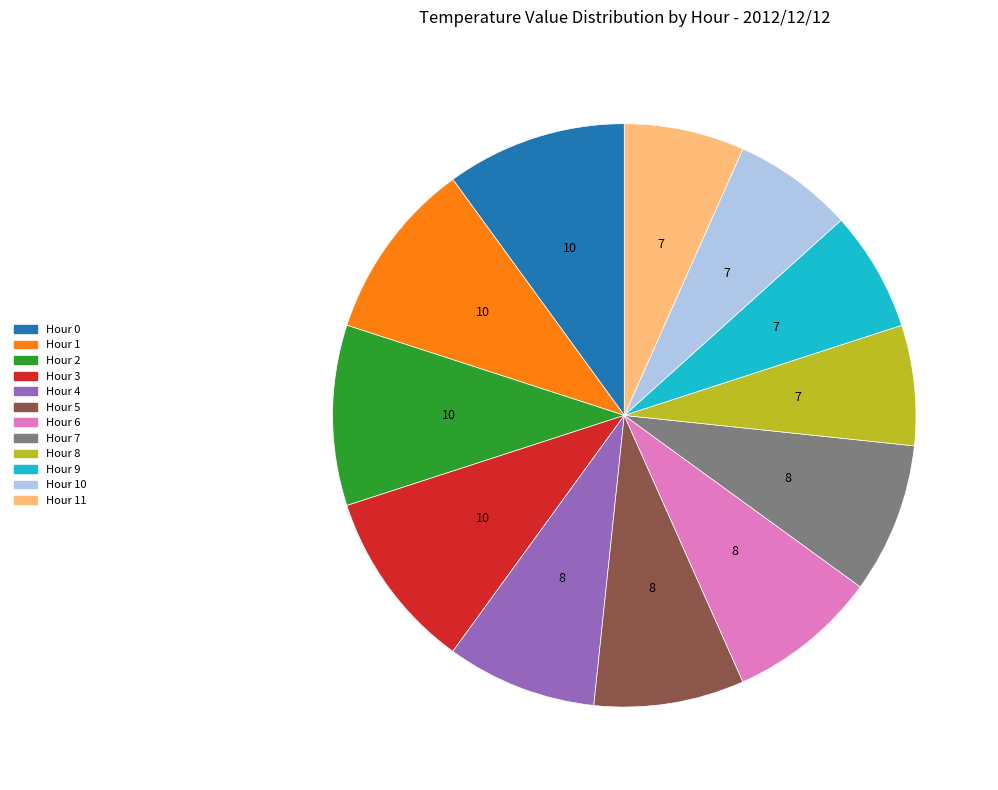

Is there a majority slice in this chart?

No